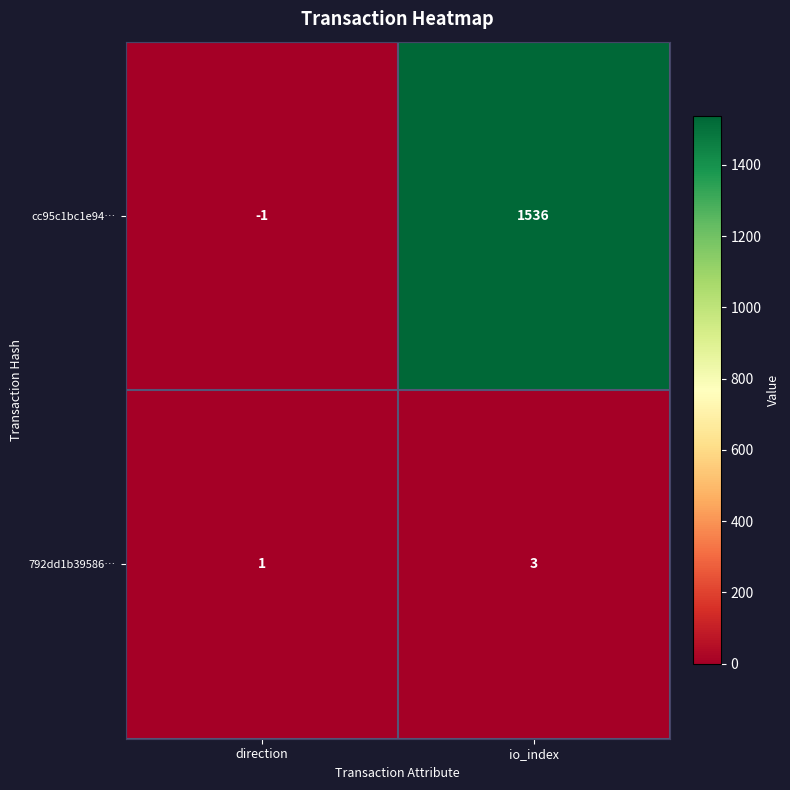

The cc95c1bc1e94… series shows 825 at io_index. True or false?

False